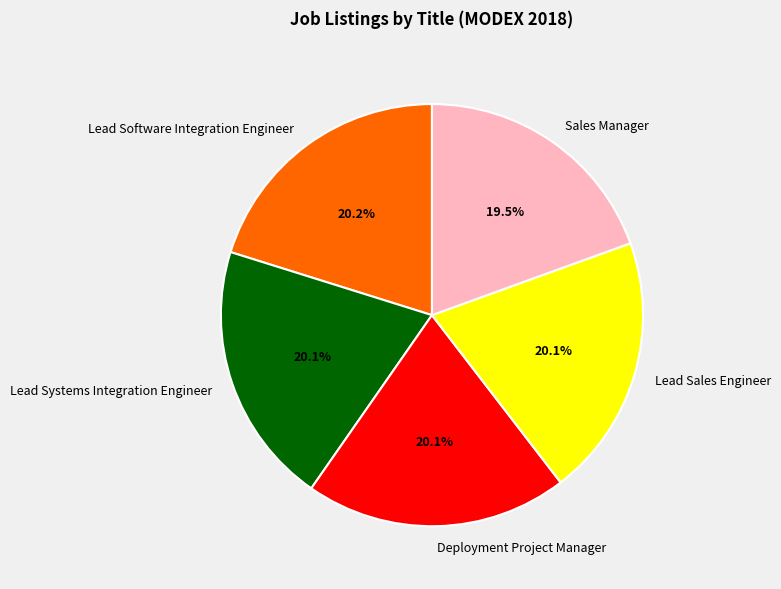

Which has a higher value, Sales Manager or Lead Sales Engineer?

Lead Sales Engineer